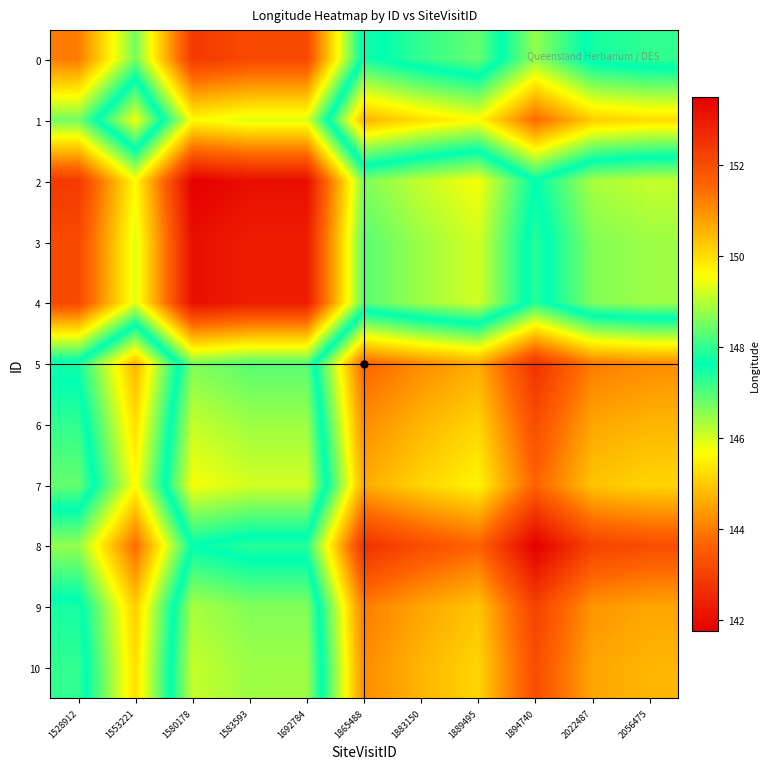

What is the smallest value displayed?

141.7